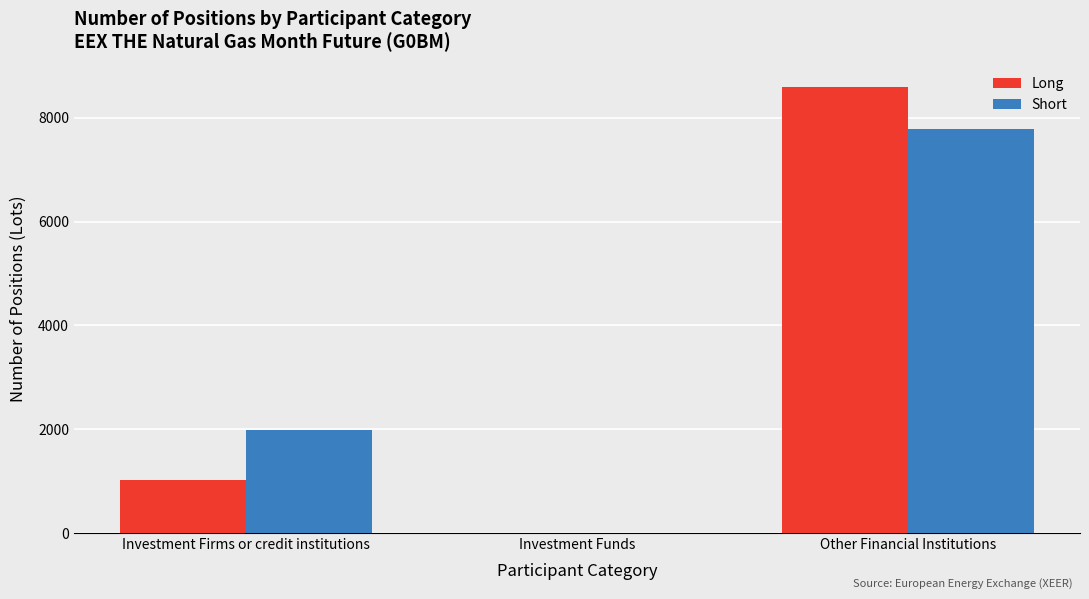

What is the highest value of the Long series?

8596.0